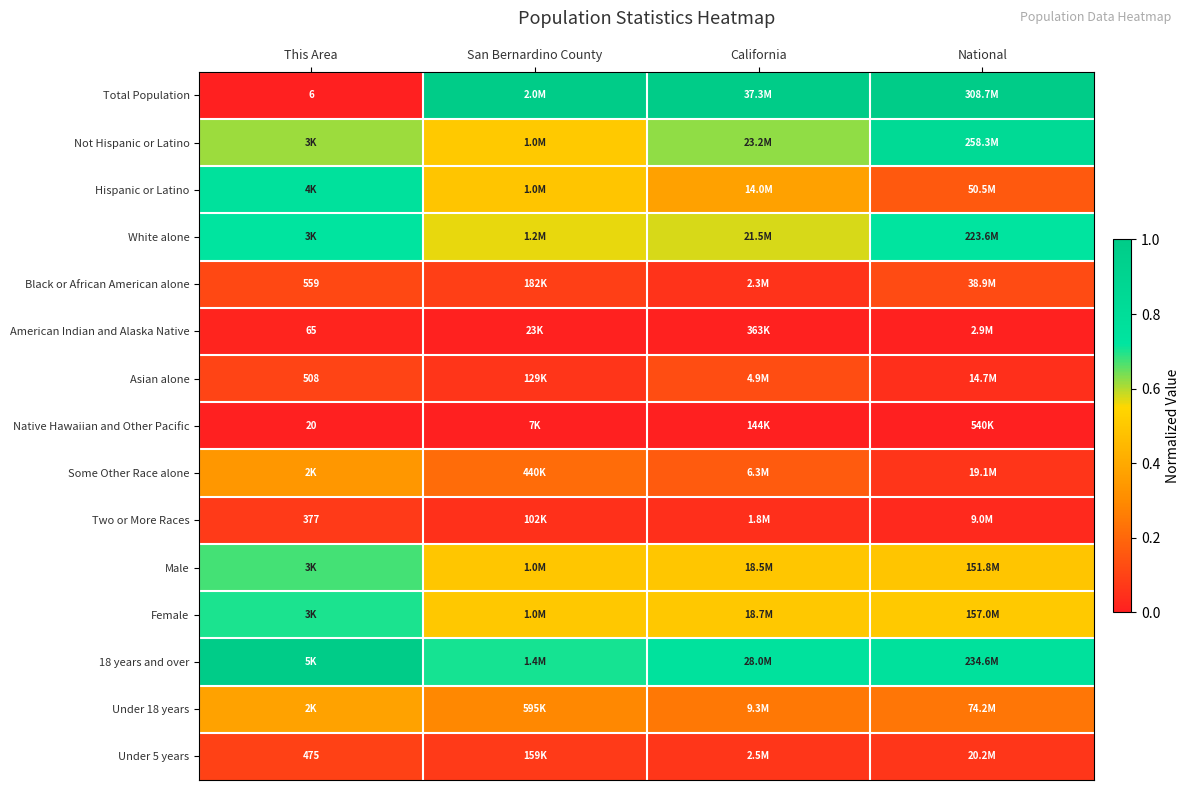

At how many categories does at least one series exceed 0?

4